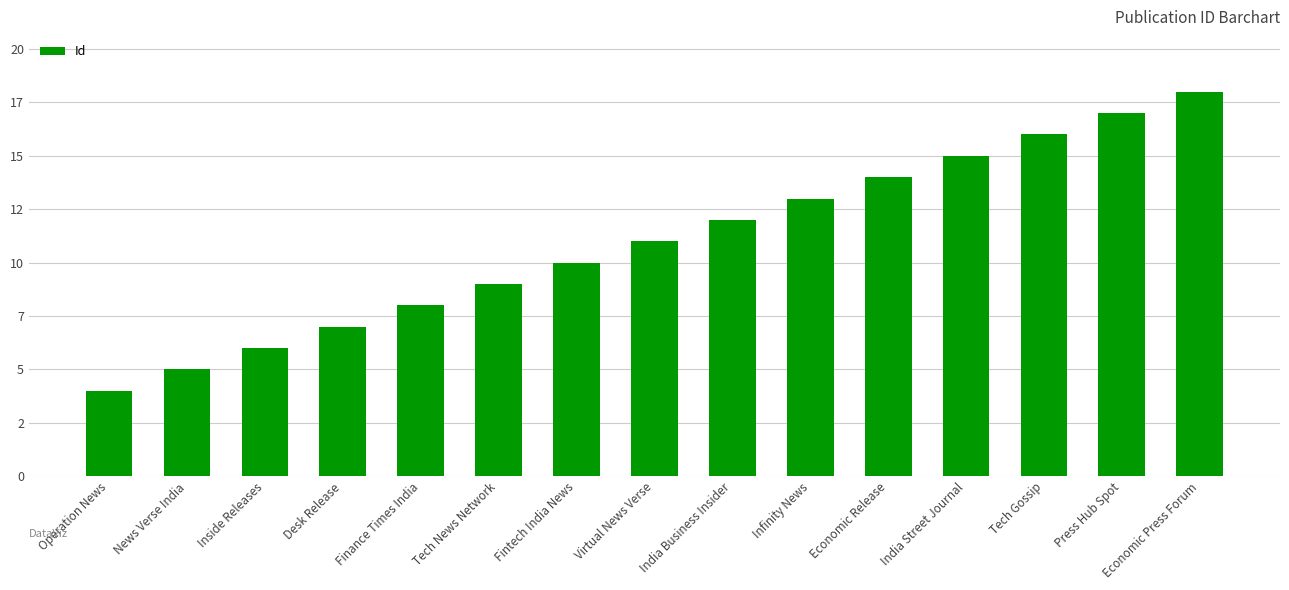

Approximately how many times larger is the value at Press Hub Spot compared to India Street Journal?

1.1